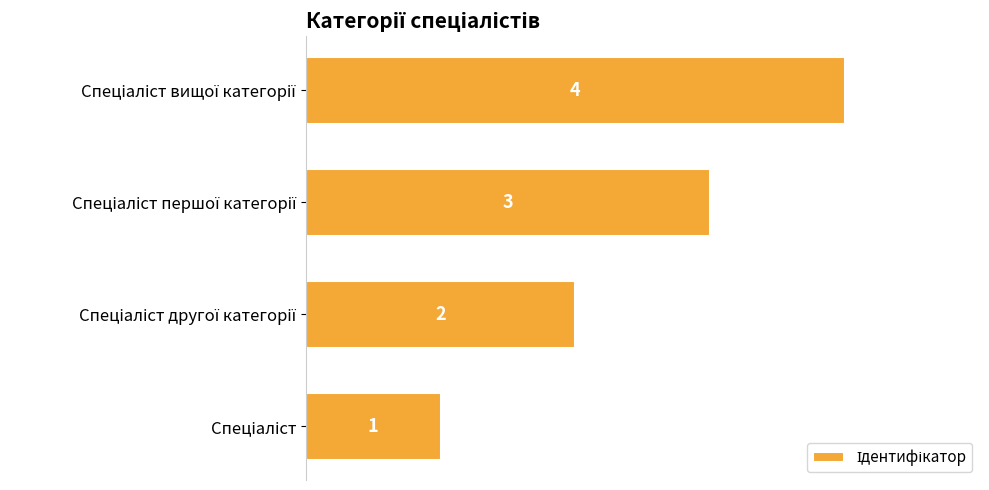

How many values are between 2 and 4?

3